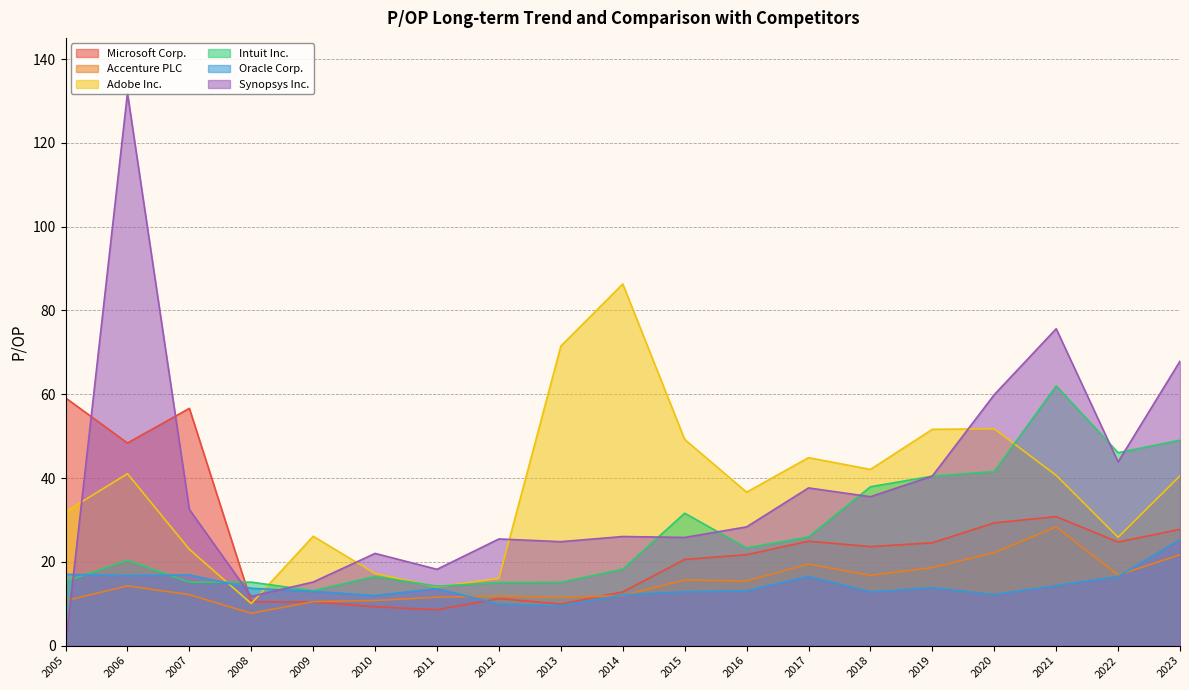

Which series has the largest range (max minus min)?

Synopsys Inc.